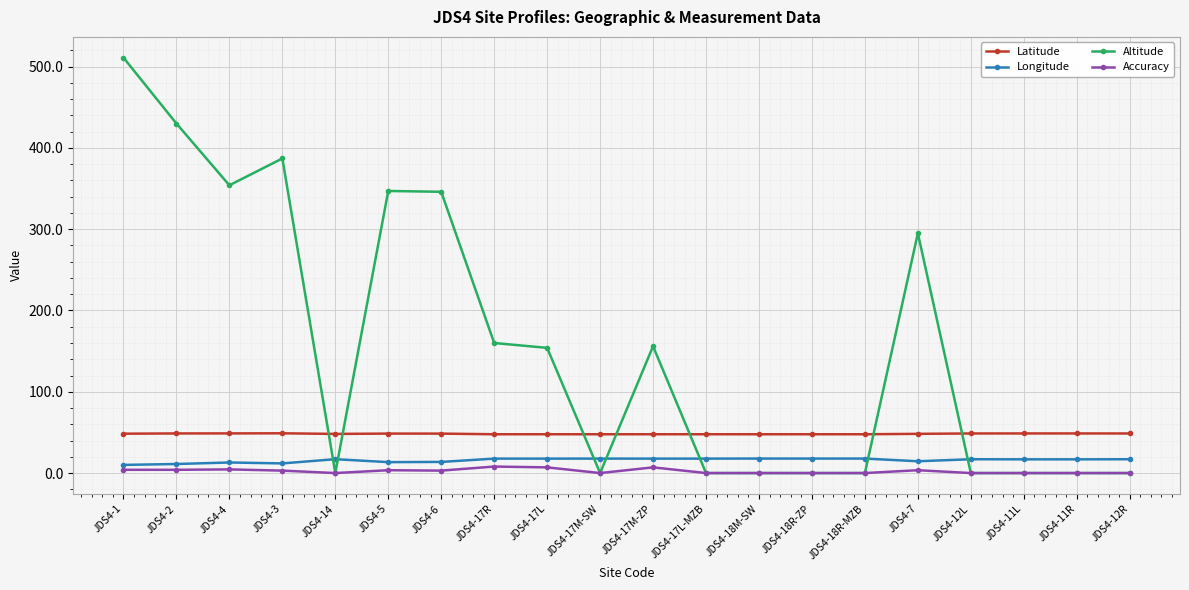

Count the number of data series in this chart.

4